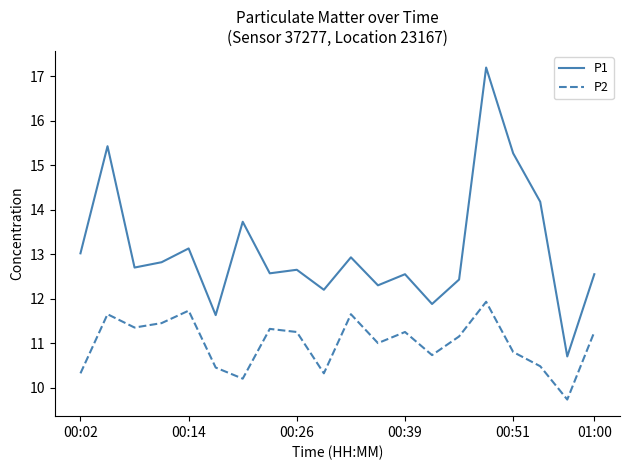

List the series in order of their peak value, highest first.

P1, P2